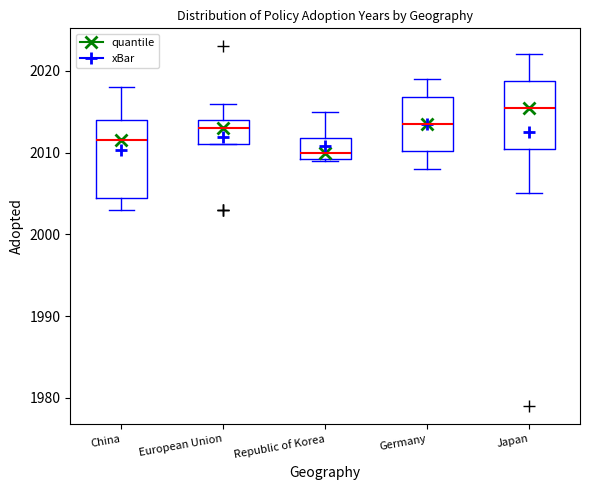

Reading left to right, transcribe this box plot: for each box, give where its median line is, the range the box spans, and where its two whiskers end, as read against the y-axis. The values are not printed on the chart, so give them approximately, as read against the axis.

China: median 2012, box 2005 to 2014, whiskers 2003 to 2018
European Union: median 2013, box 2011 to 2014, whiskers 2011 to 2016
Republic of Korea: median 2010, box 2009 to 2012, whiskers 2009 to 2015
Germany: median 2014, box 2010 to 2017, whiskers 2008 to 2019
Japan: median 2016, box 2011 to 2019, whiskers 2005 to 2022